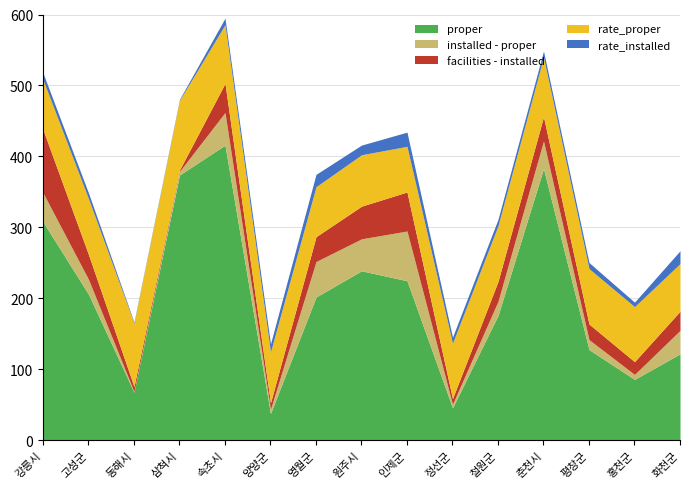

What is the total value across all series at 삼척시?

480.5